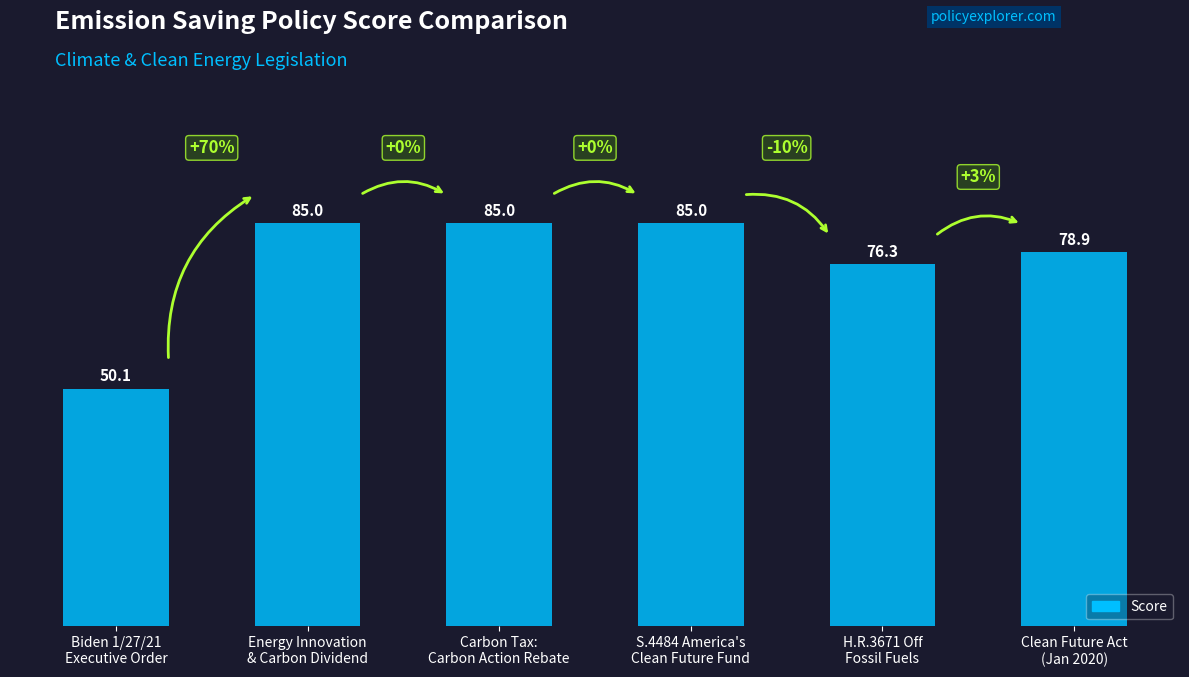

What is the sum of the values at Carbon Tax:
Carbon Action Rebate and Energy Innovation
& Carbon Dividend?

170.0